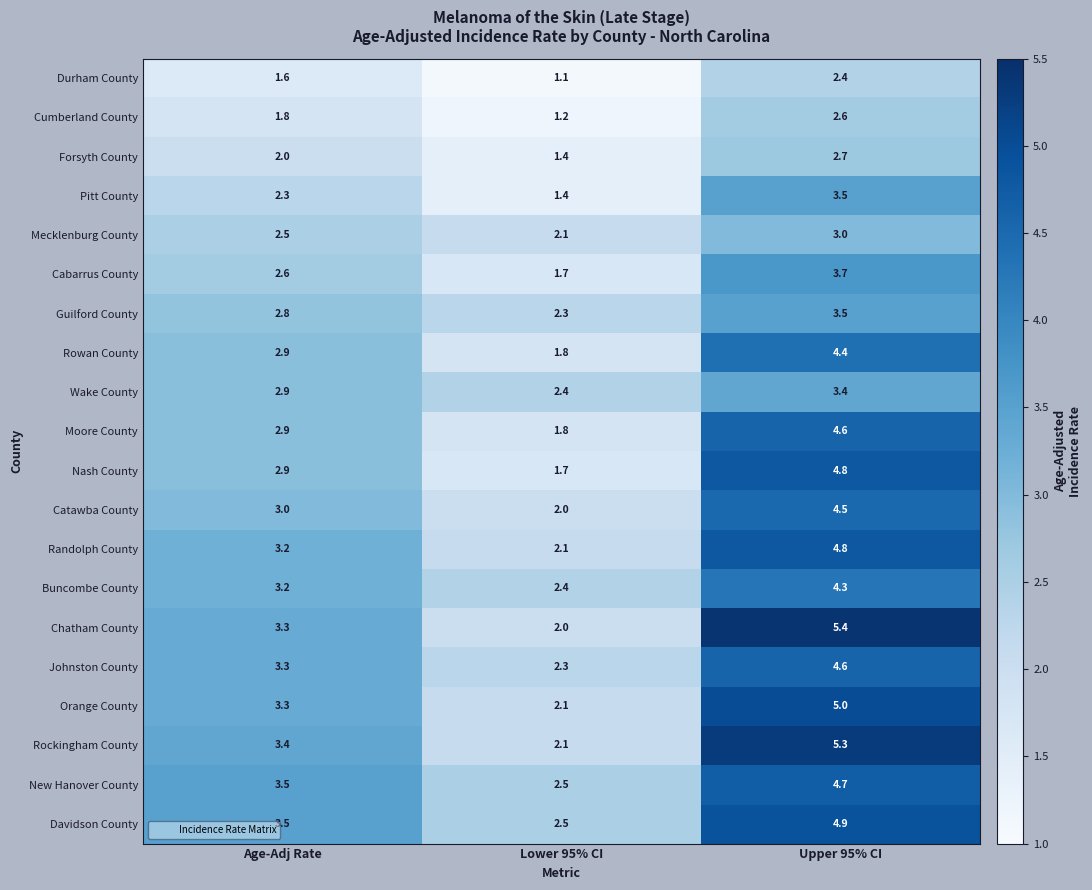

The Davidson County series shows 4.9 at Upper 95% CI. True or false?

True